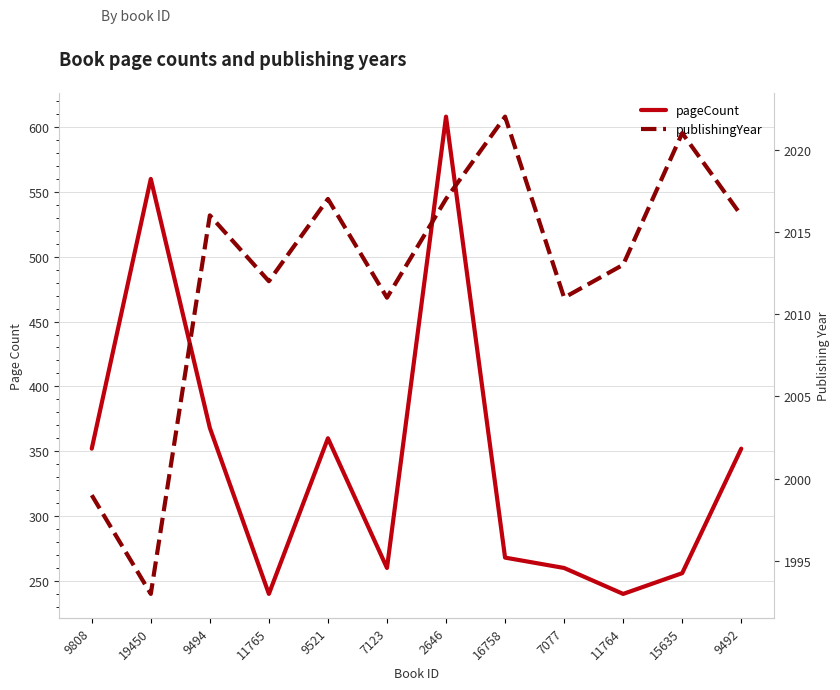

At how many categories does at least one series exceed 1890?

12